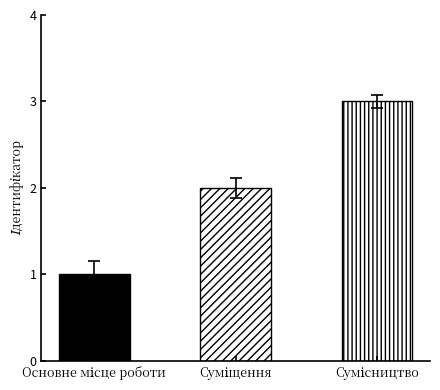

What is the difference between the maximum and second lowest values?

1